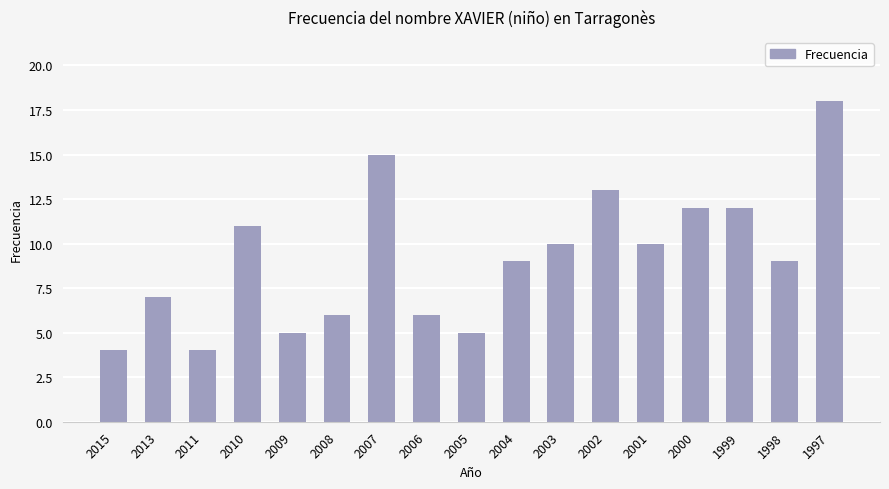

How many categories are shown in the chart?

17